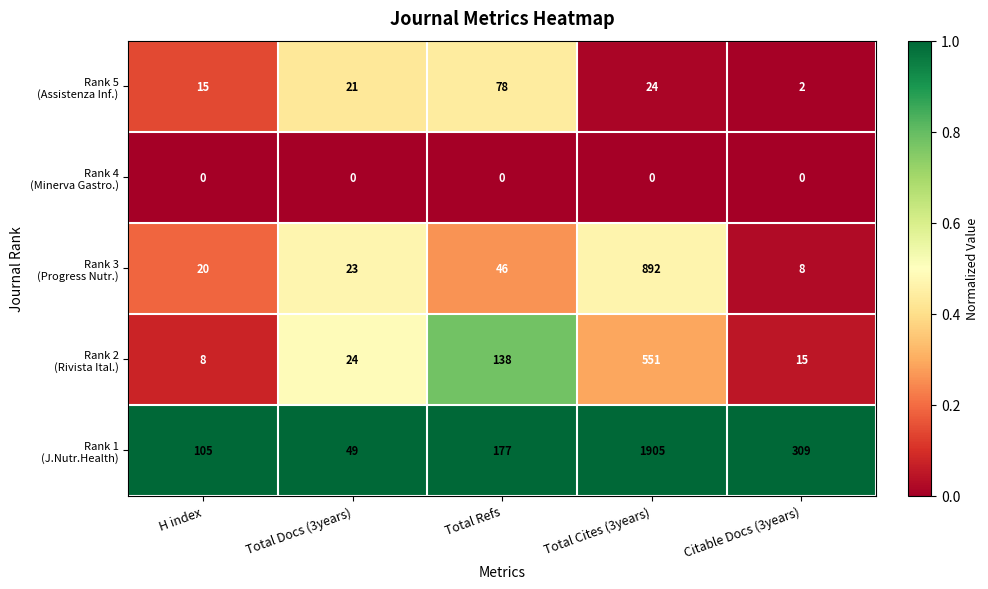

What is the spread (max minus min) of values at Total Docs (3years)?

49